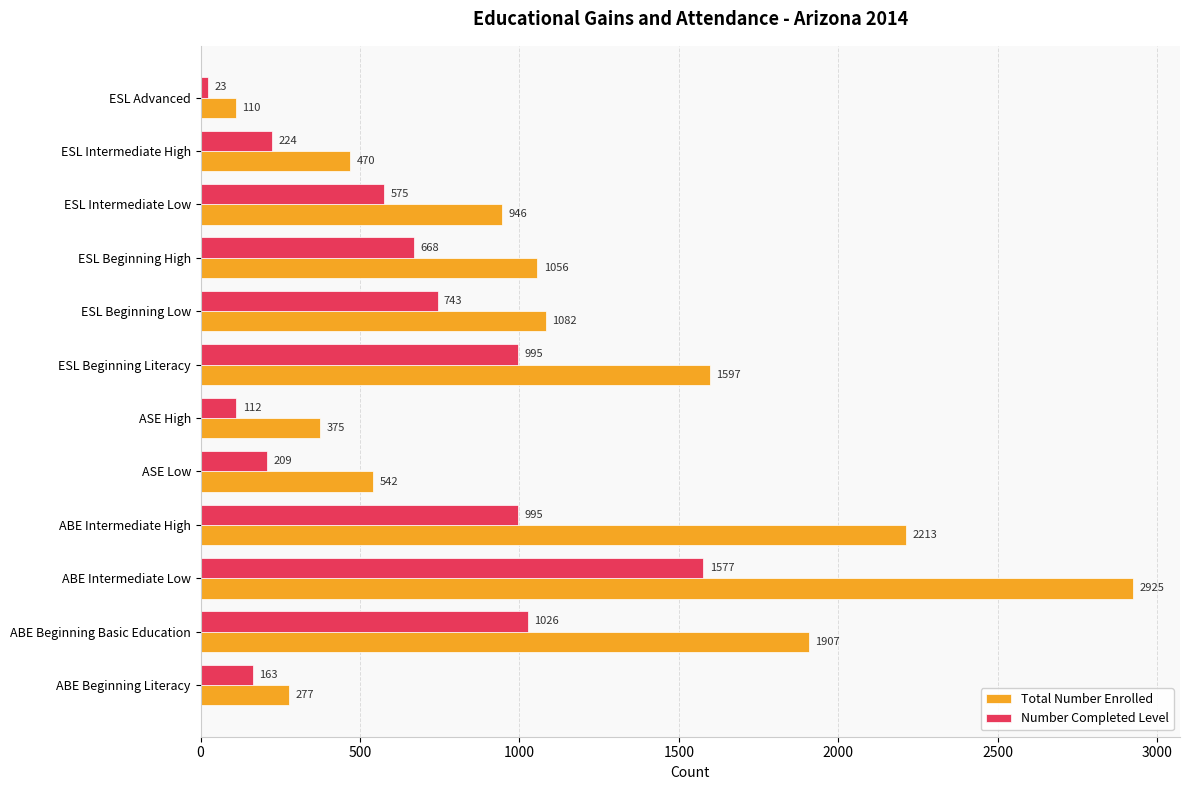

Rank the series at ASE Low from lowest to highest value.

Number Completed Level, Total Number Enrolled